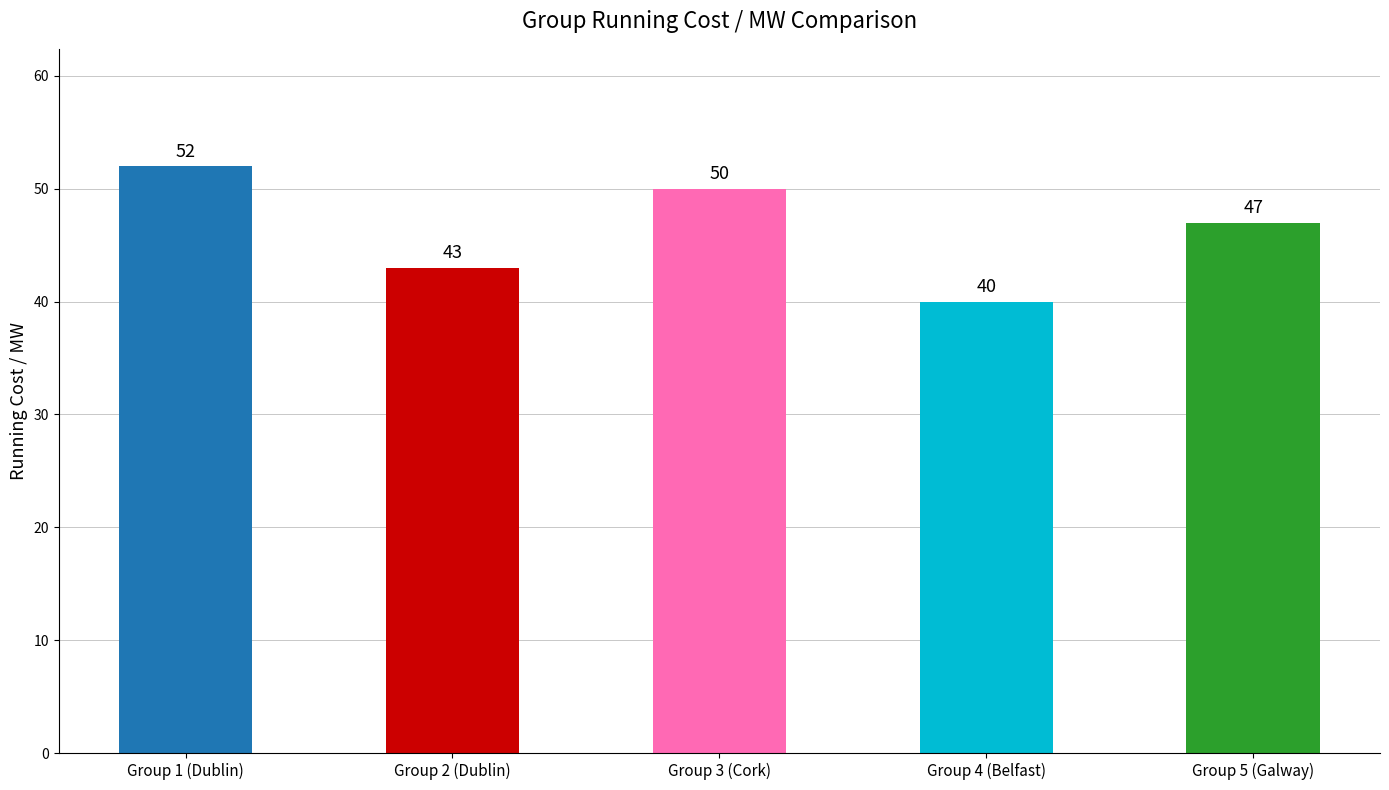

What is the difference between the maximum and second lowest values?

9